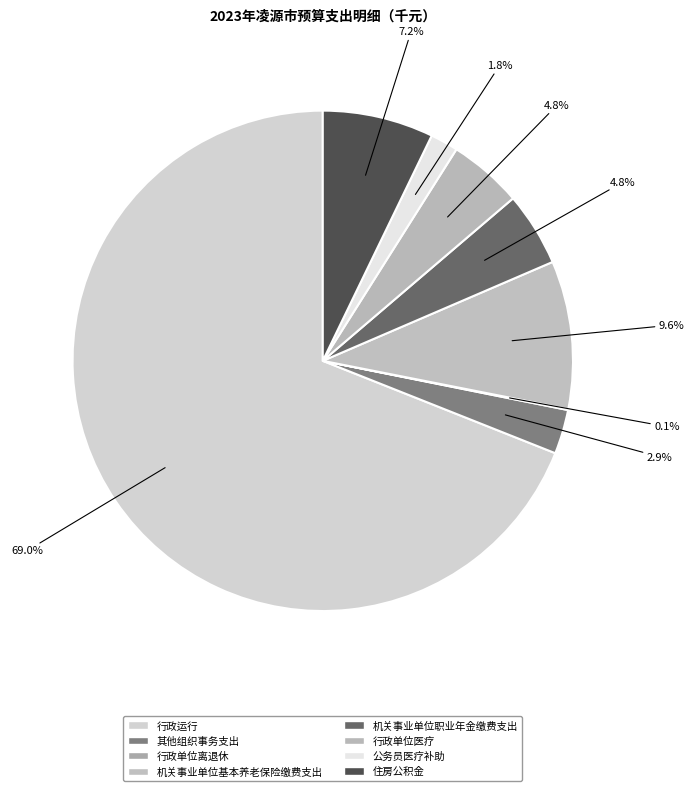

Is the sum of 公务员医疗补助 and 行政运行 greater than half?

Yes